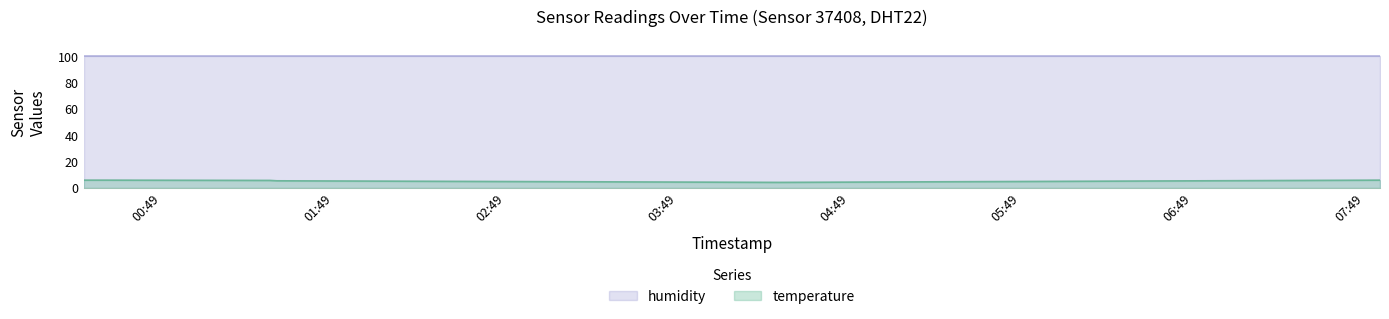

True or false: the data has more than 0 interior local peaks.

False